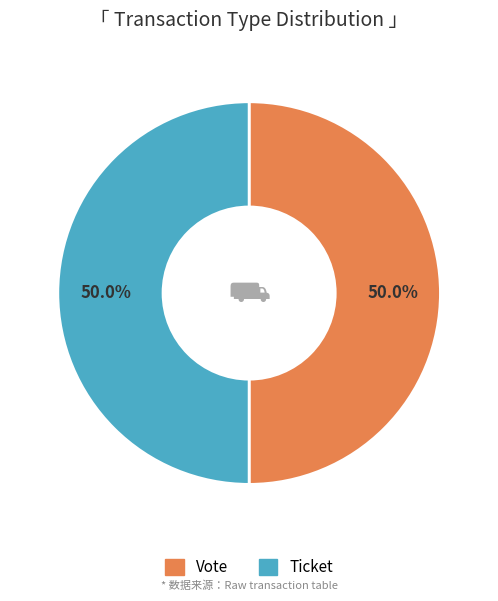

Combined, do Ticket and Vote account for over 50%?

Yes